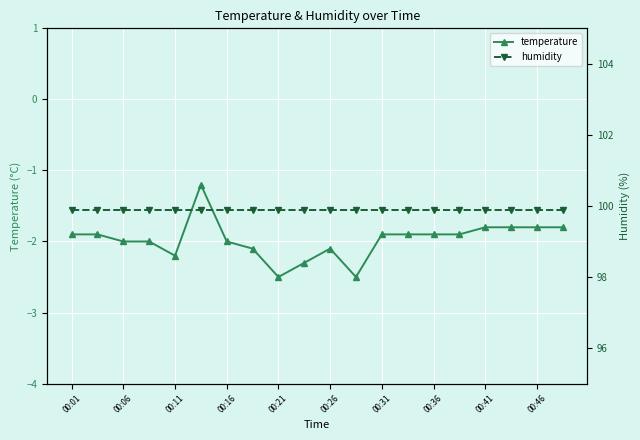

What are all the series names shown in the legend?

temperature, humidity